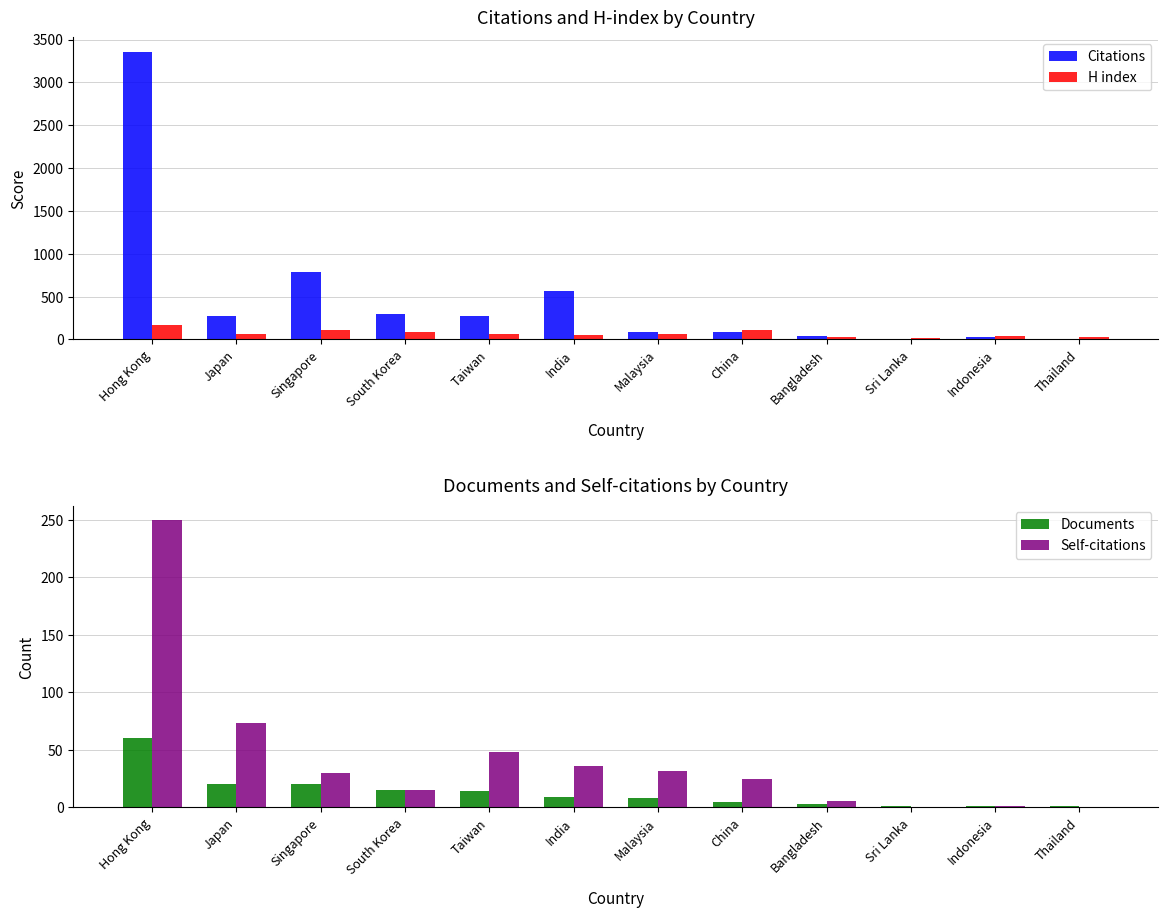

What is the minimum value for H index?

17